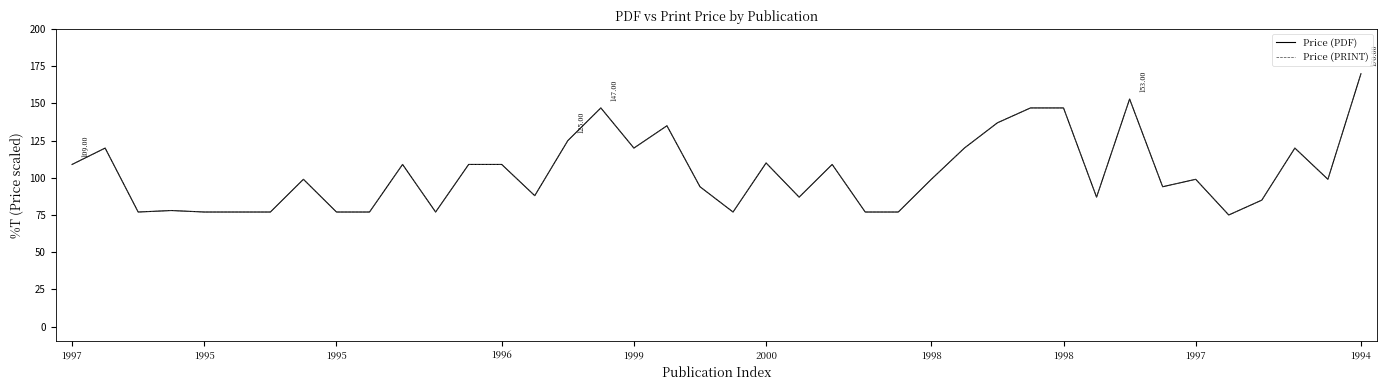

Does the chart have visible grid lines?

No